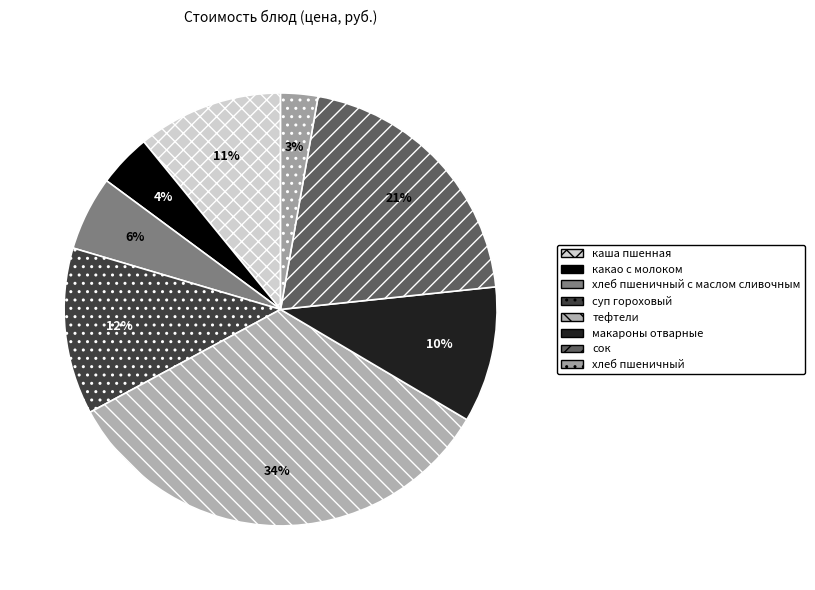

What percentage is the какао с молоком slice, to the nearest percent?

4%